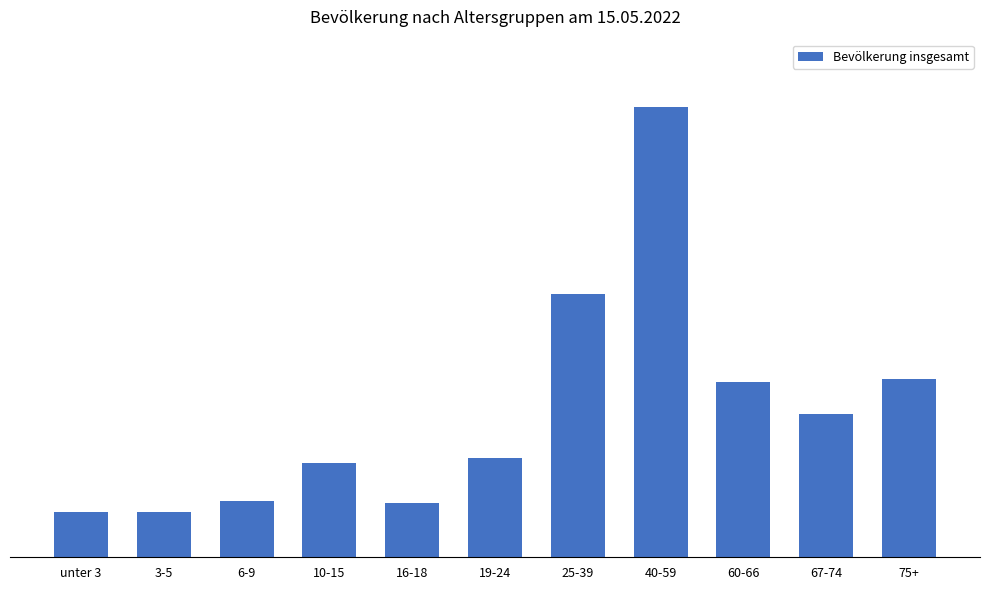

What is the maximum value shown in the chart?

3394